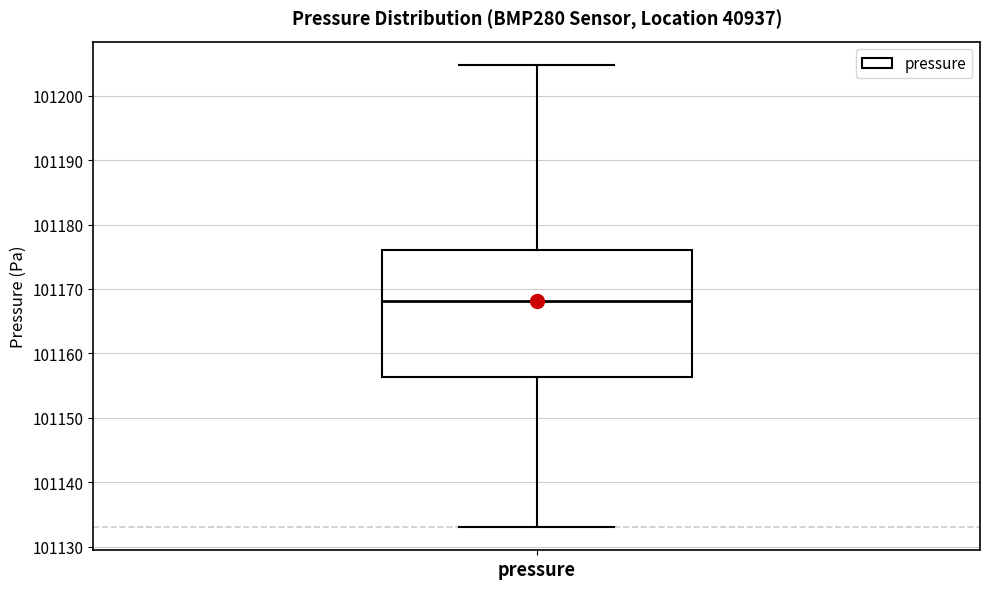

Read this box plot against the y-axis: the position of the median line, the range covered by the box, and the ends of both whiskers. The values are not printed on the chart, so give them approximately, as read against the axis.

median 101168, box 101156 to 101176, whiskers 101133 to 101205